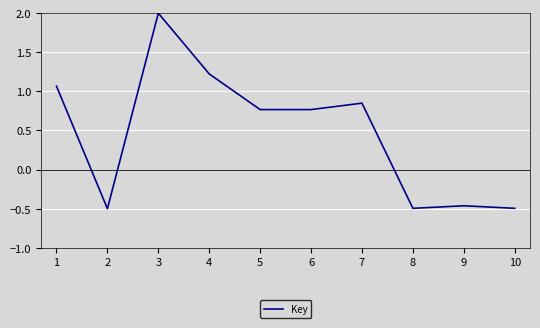

True or false: the data shows 1.4 at 3.

False